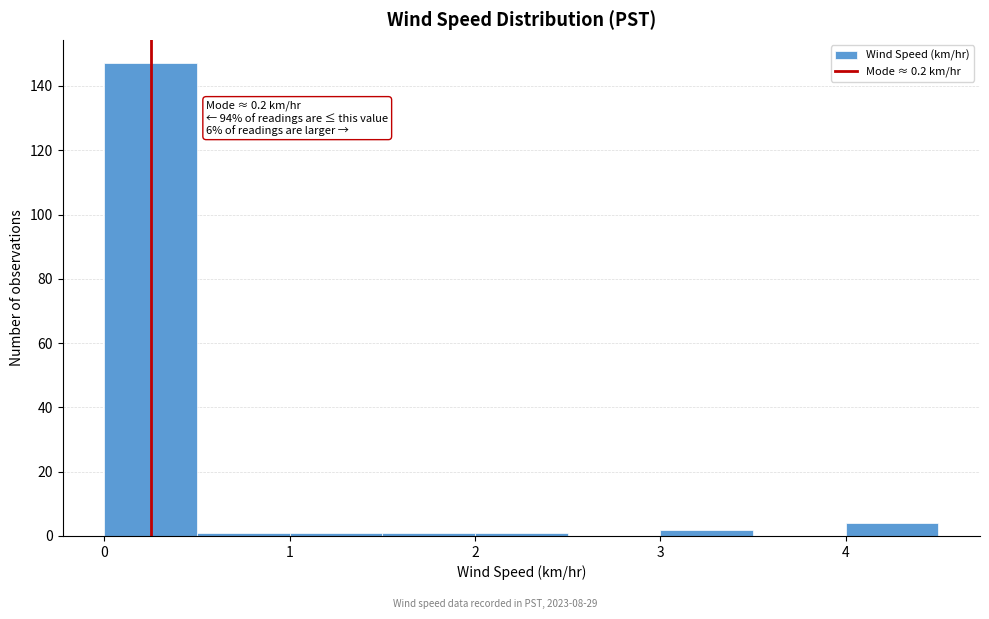

Over which range of the x-axis is the bar tallest?

0.0 to 0.5